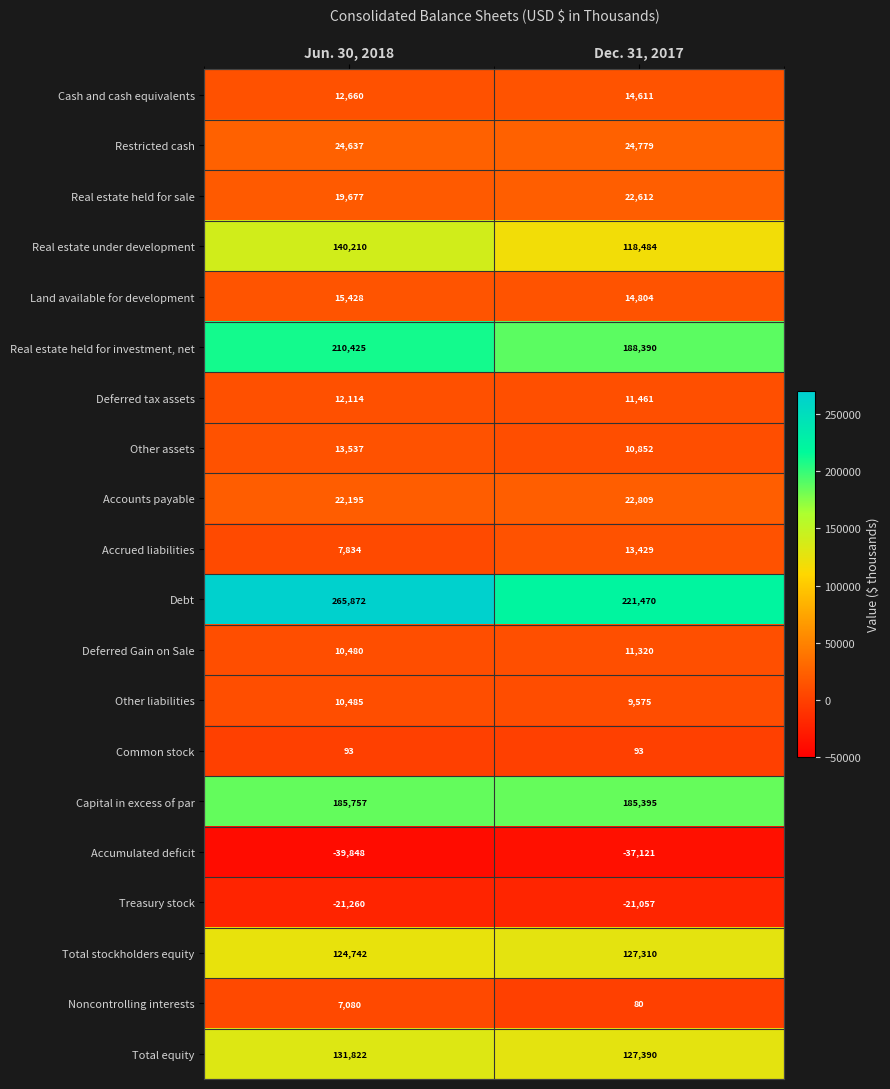

What is the difference between the maximum and minimum values in the Accounts payable series?

614